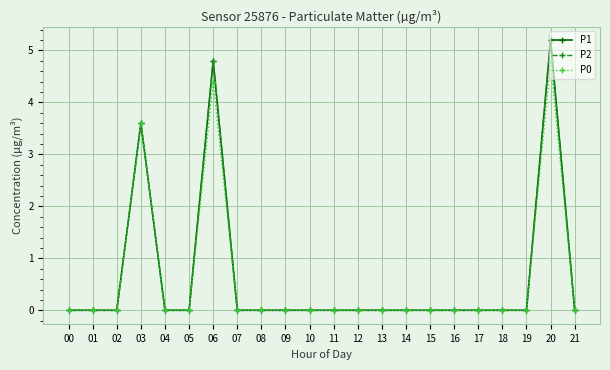

Does the chart have visible grid lines?

Yes